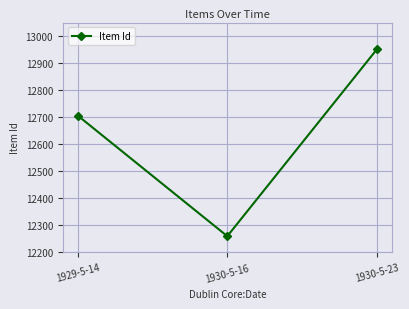

Which category has the highest value across all series?

1930-5-23